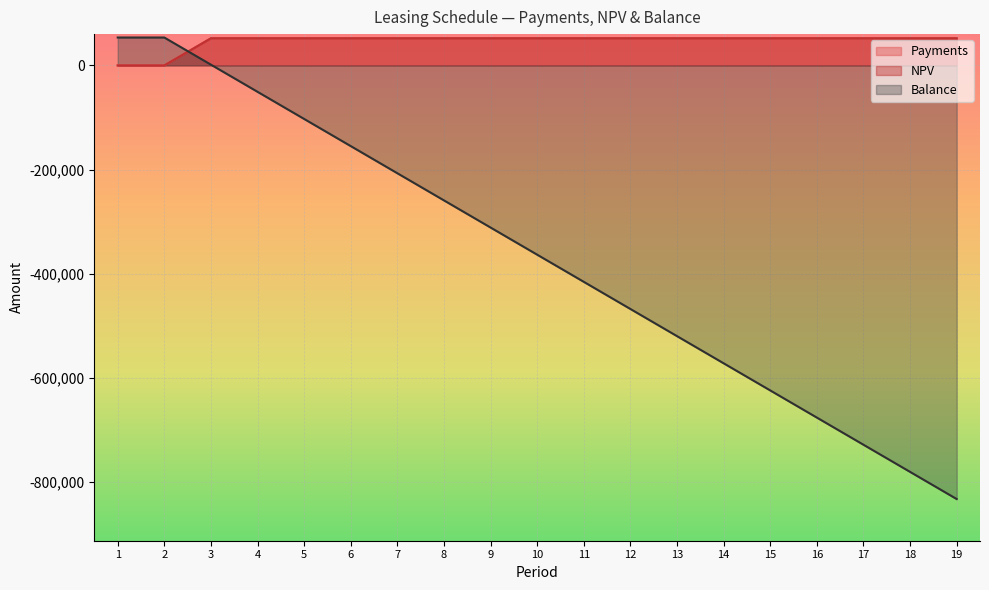

Does the chart display data point markers on the line(s)?

No